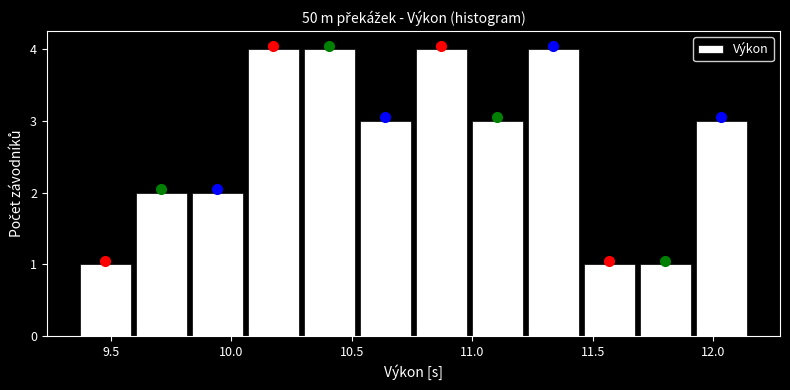

What is the height of the bar covering 10.30 to 10.50 on the x-axis? Neither the bar edges nor the heights are printed on the chart, so give them approximately, as read against the axes.

4